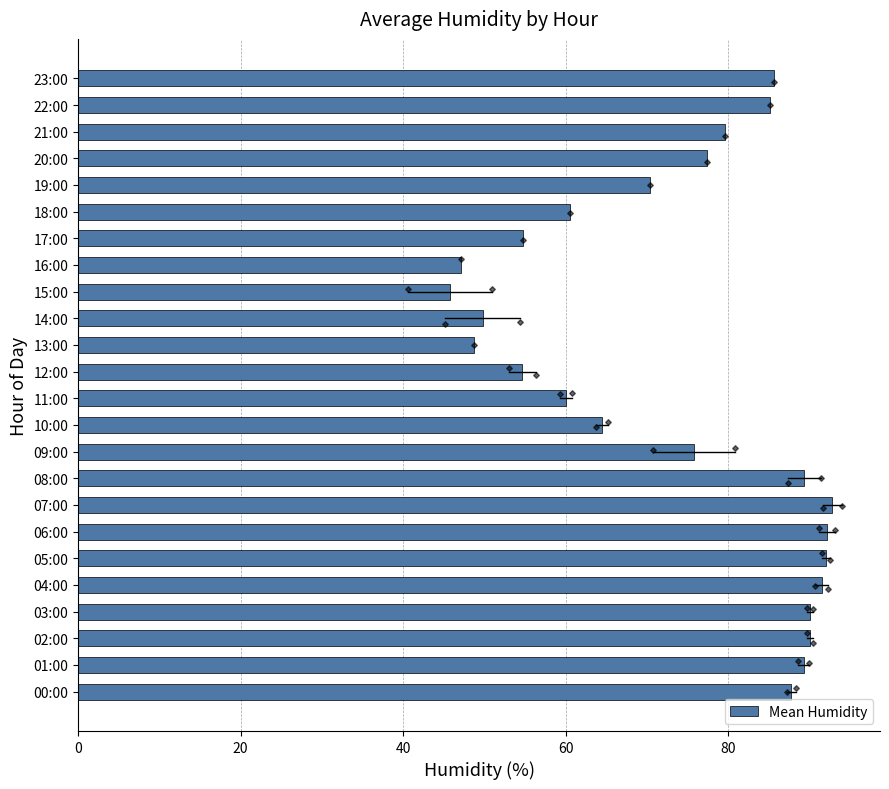

True or false: Mean Humidity has a value of 29.0 at 02:00.

False